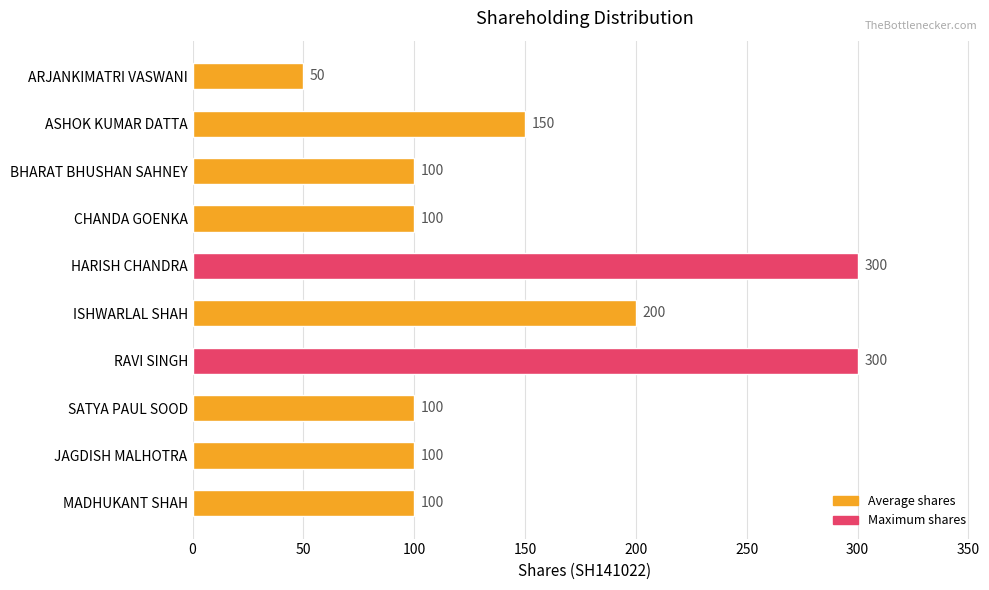

What is the label of the 7th bar from the bottom?

CHANDA GOENKA